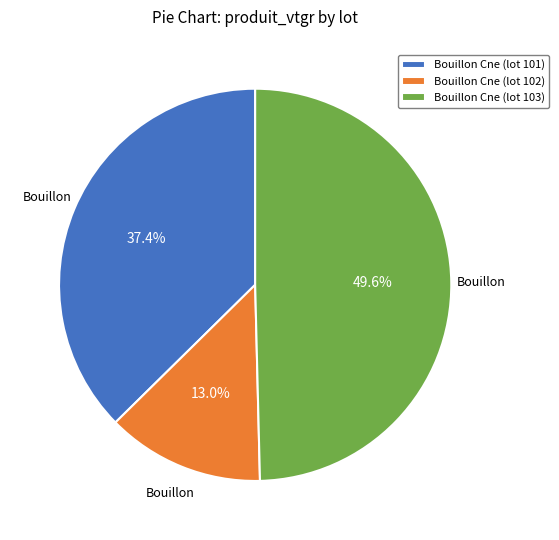

How many segments does this pie chart have?

3